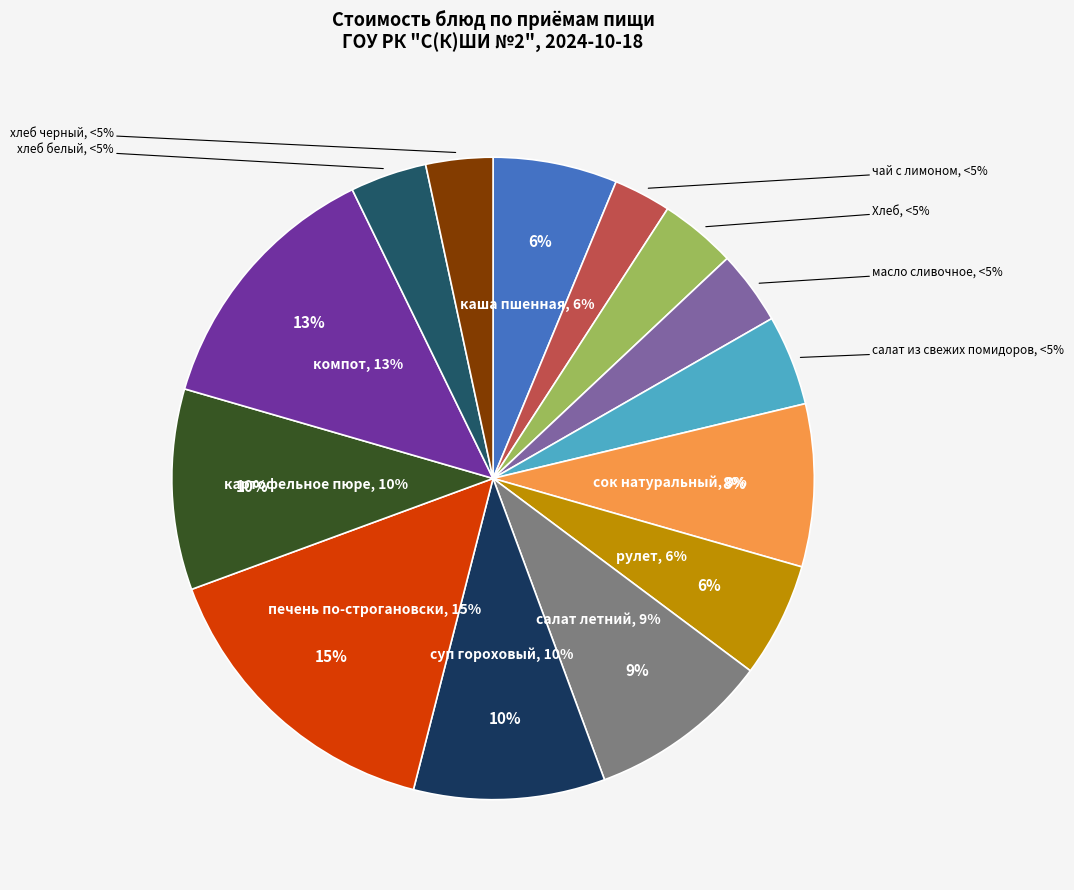

Which slice is the smallest?

чай с лимоном